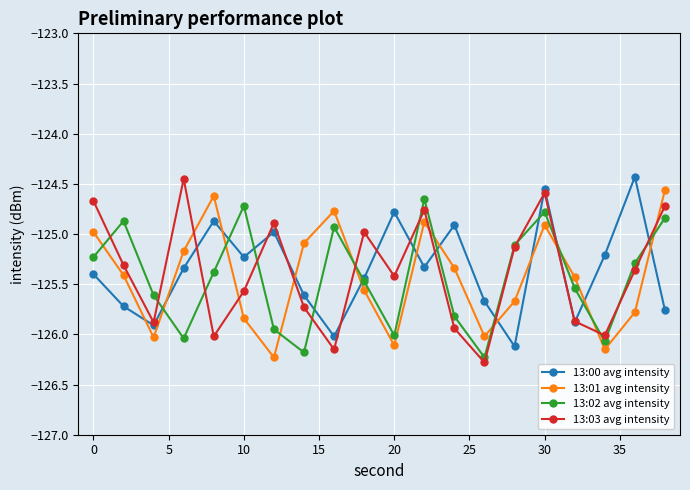

In 13:01 avg intensity, how many points are higher than both neighbors (excluding endpoints)?

4